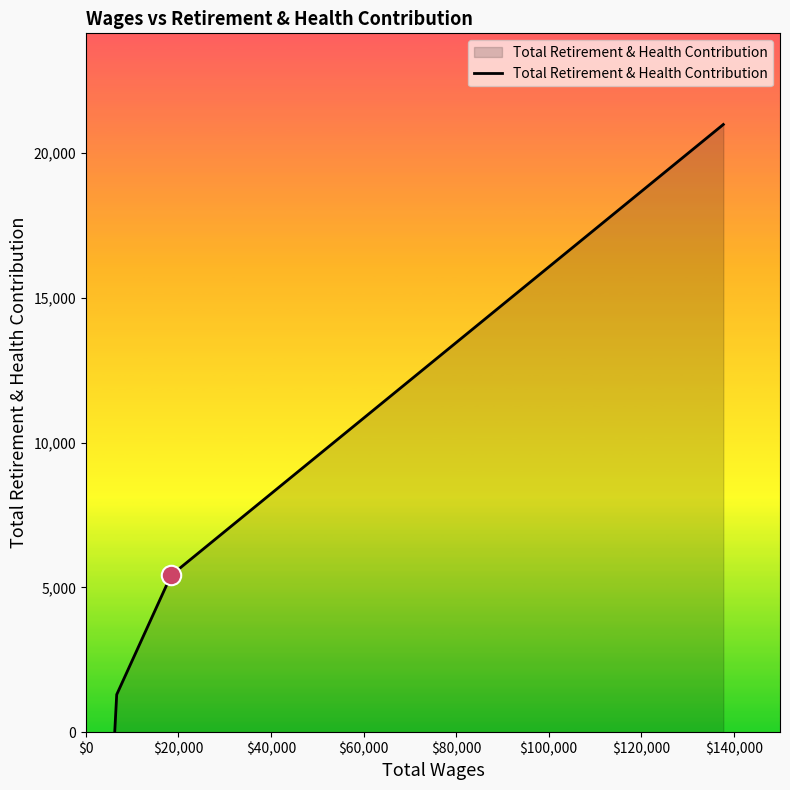

Does the chart display data point markers on the line(s)?

No